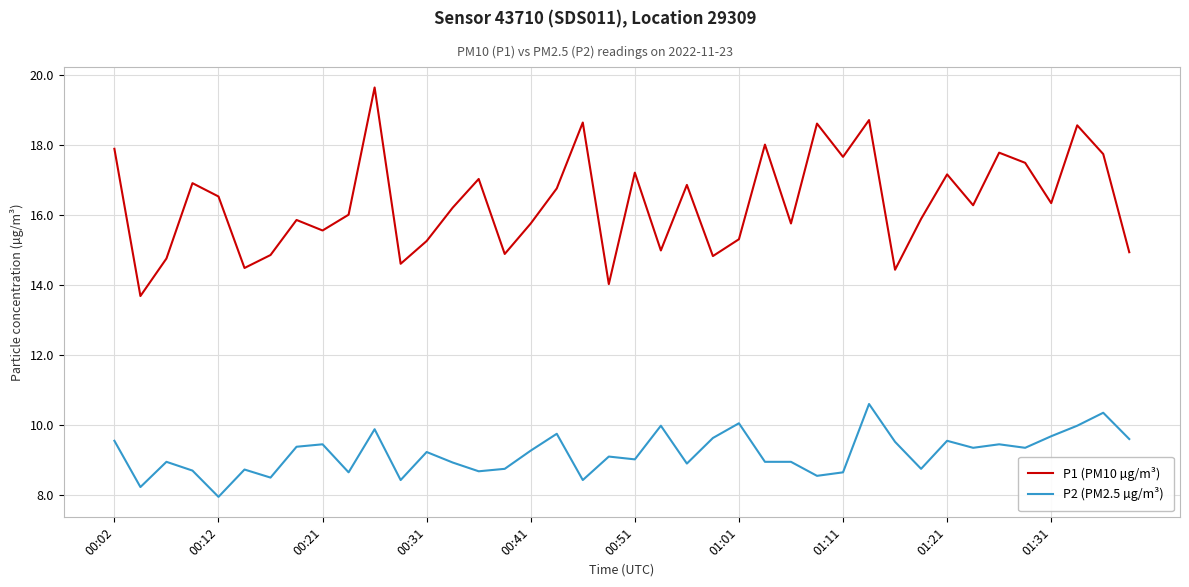

Which series has the largest total across all categories?

P1 (PM10 µg/m³)